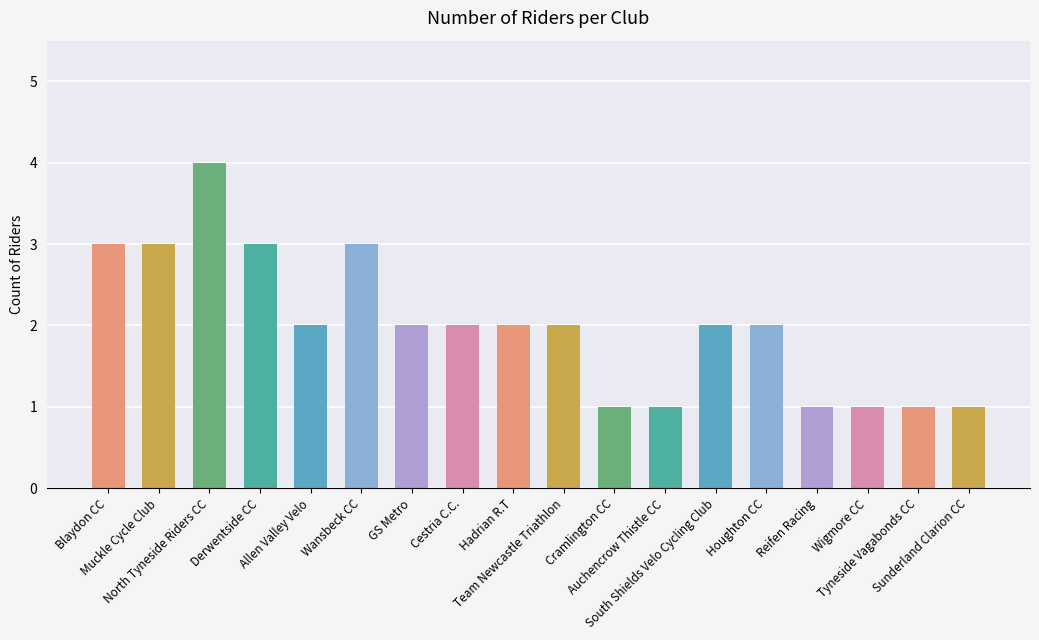

What is the difference between the values at Wansbeck CC and Team Newcastle Triathlon?

1